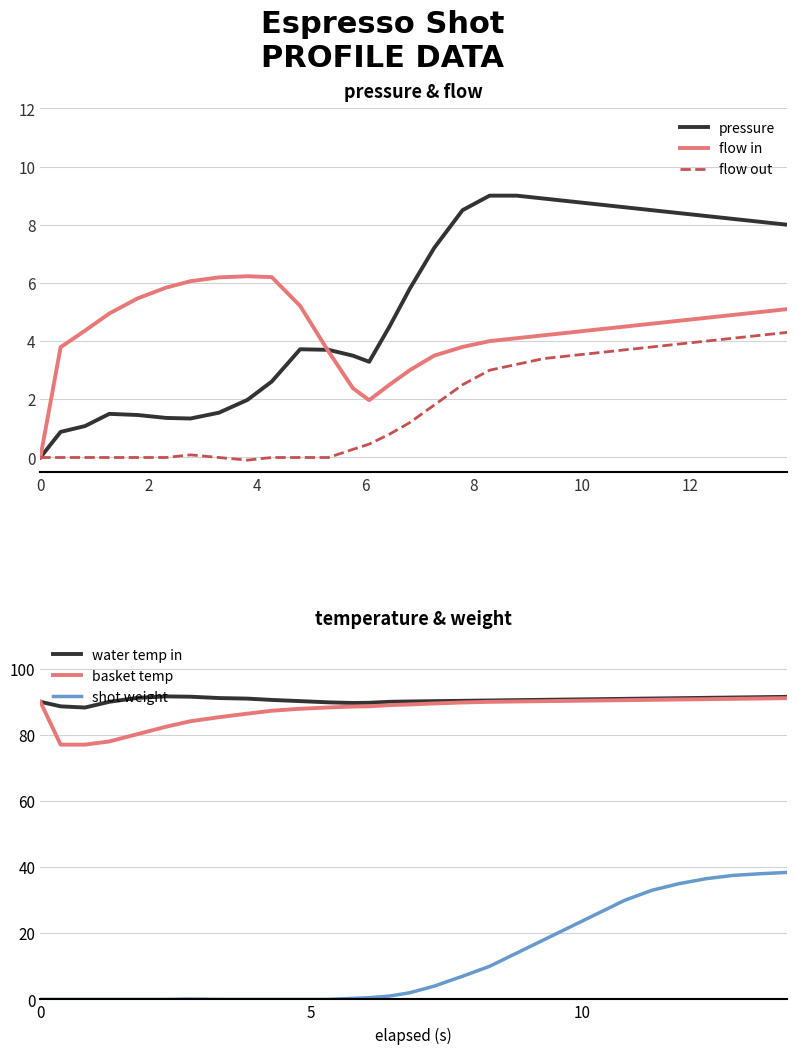

True or false: shot weight and basket temp intersect in this chart.

False